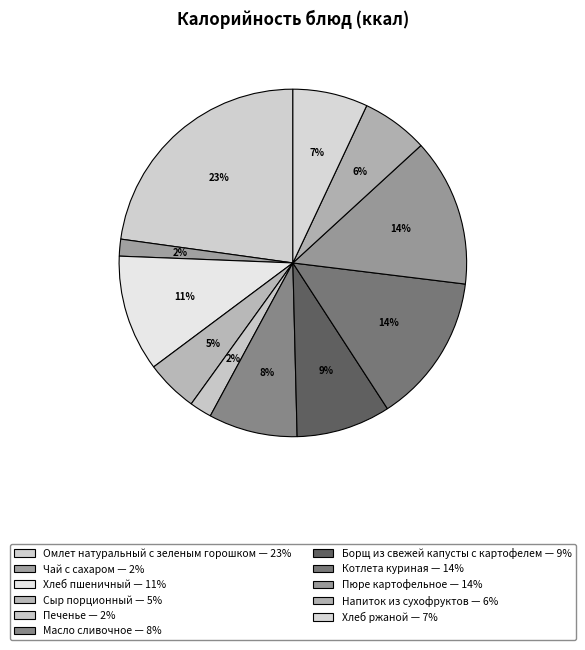

How many slices are in this pie chart?

11